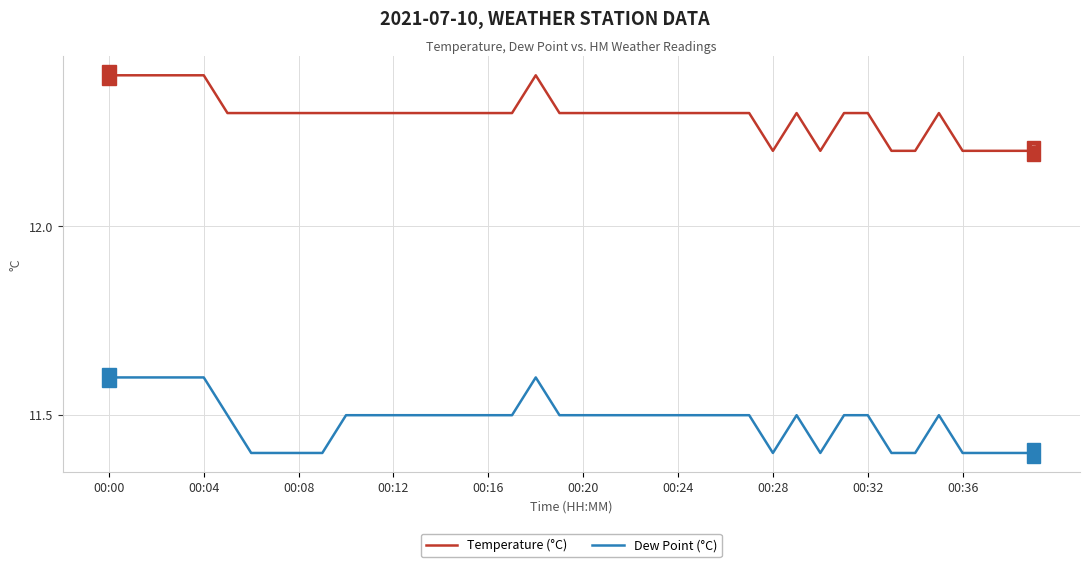

What is the maximum value shown in the chart?

12.4